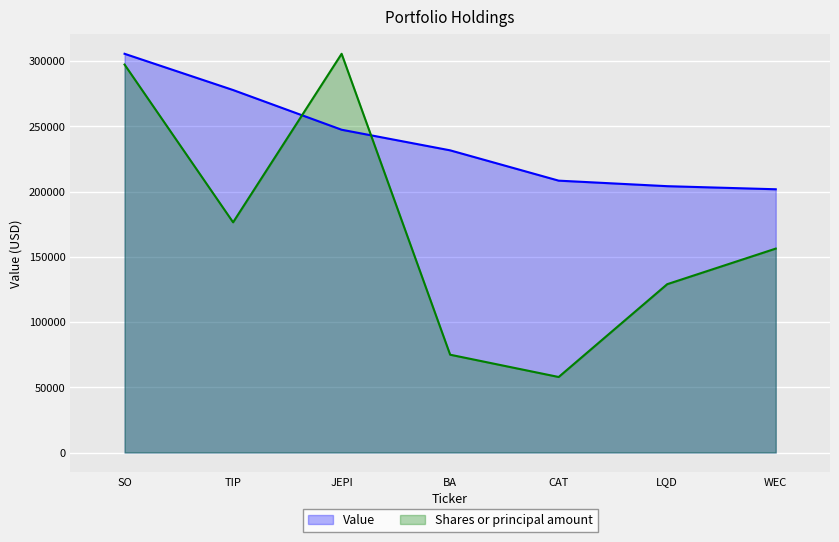

True or false: Shares or principal amount and Value cross at least once.

True